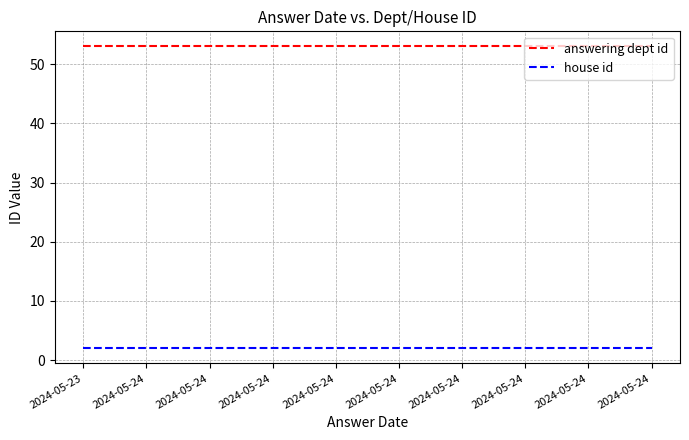

How many series are shown in this chart?

2